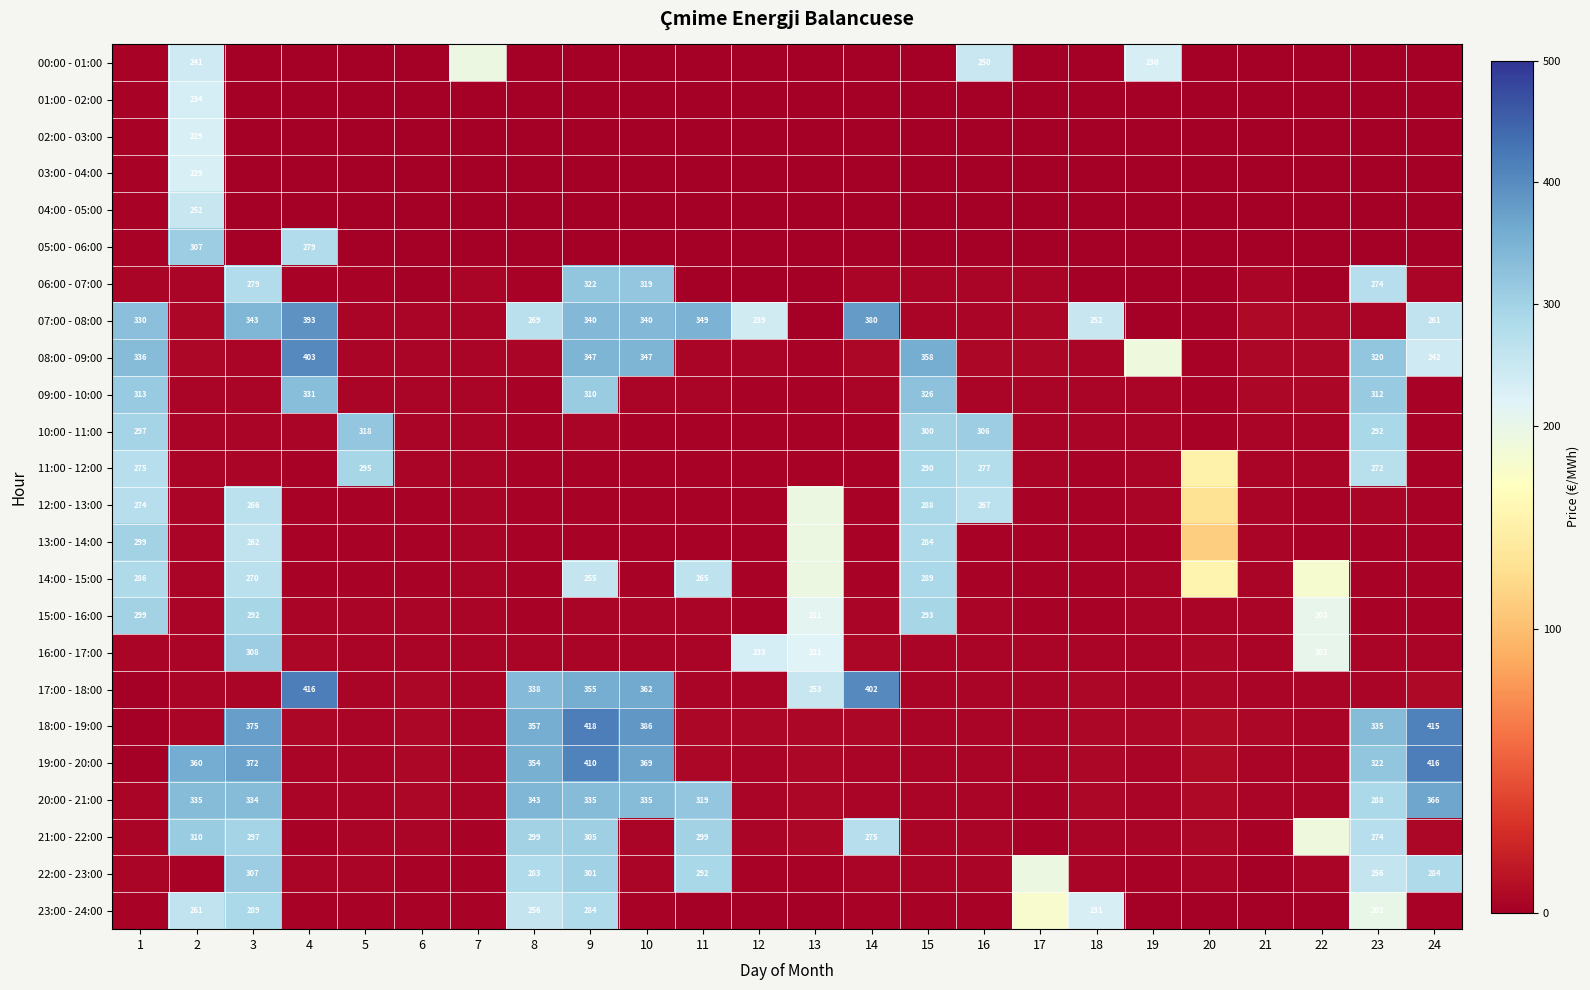

How many categories are shown in the chart?

24